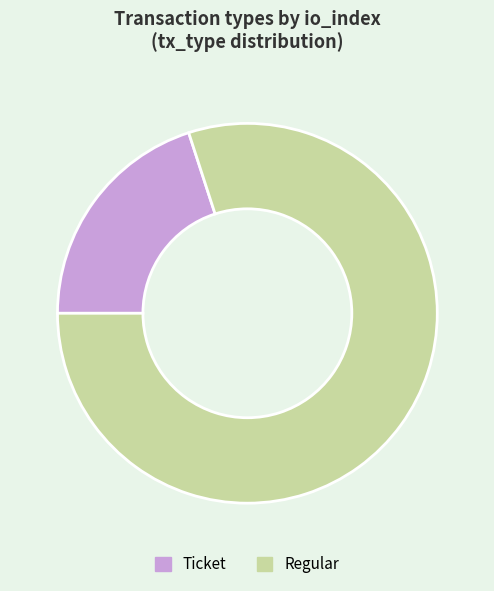

Do Regular and Ticket together represent more than half of the pie?

Yes